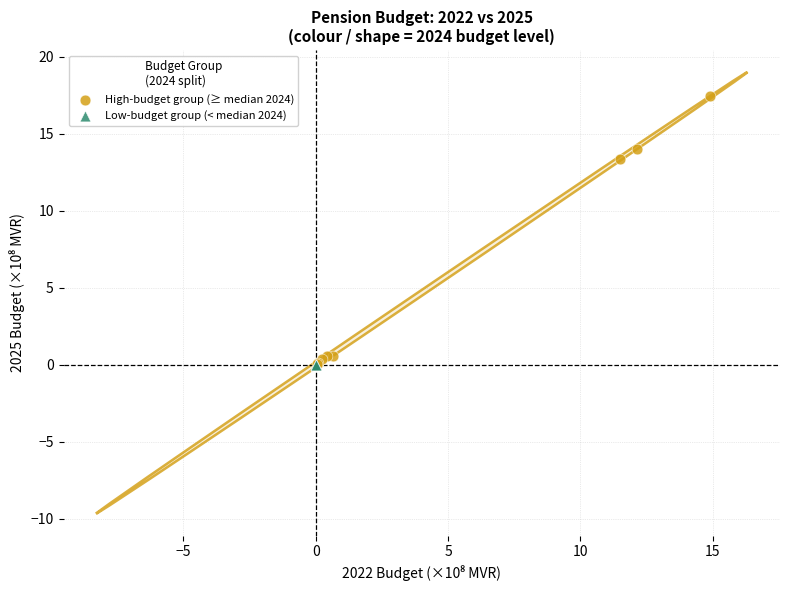

What are all the series names shown in the legend?

High-budget group (≥ median 2024), Low-budget group (< median 2024)